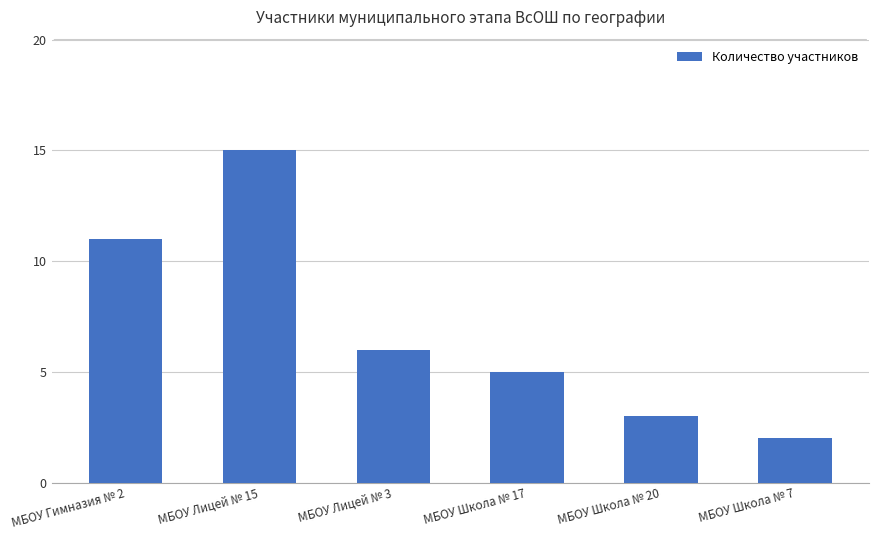

True or false: the data shows 2 at МБОУ Школа № 7.

True